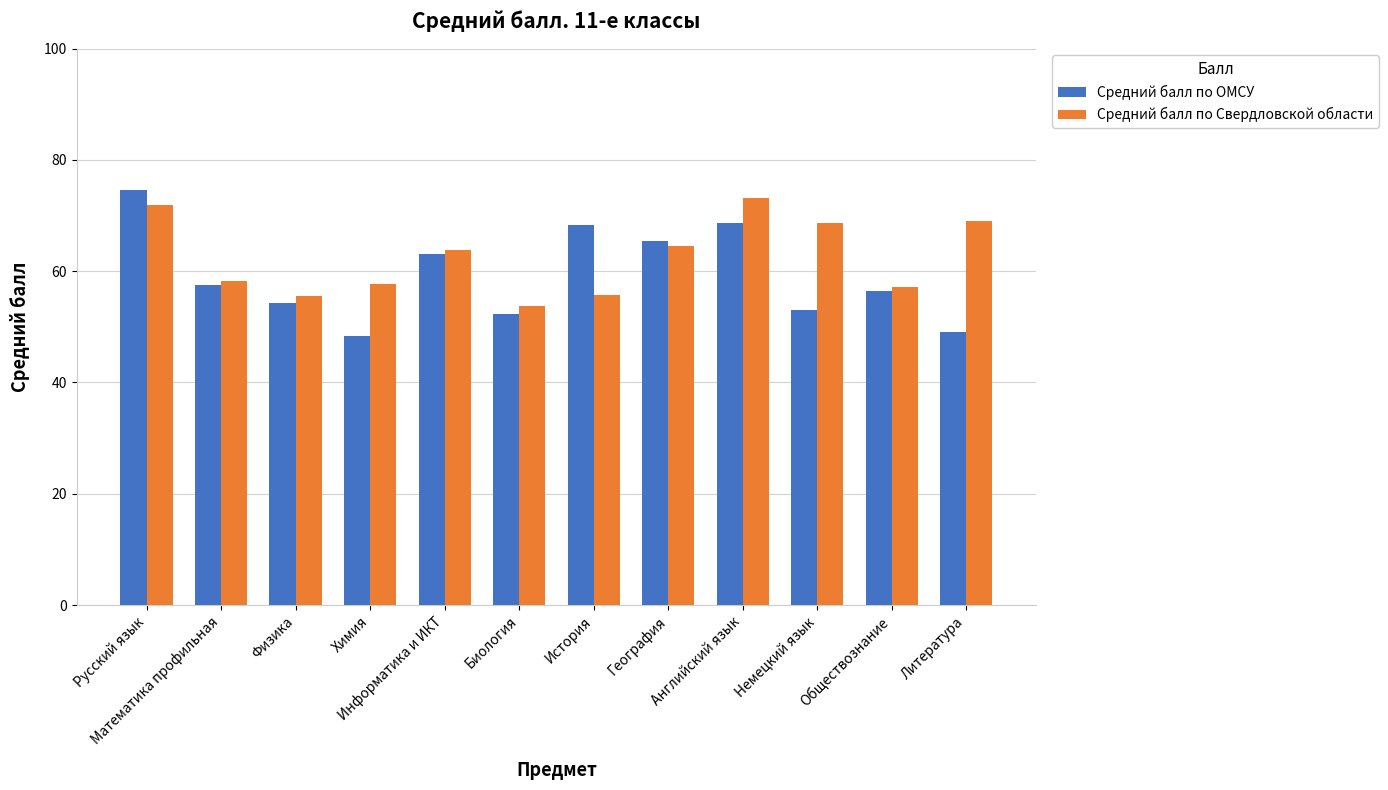

True or false: Средний балл по Свердловской области has a value of 63.9 at Информатика и ИКТ.

True